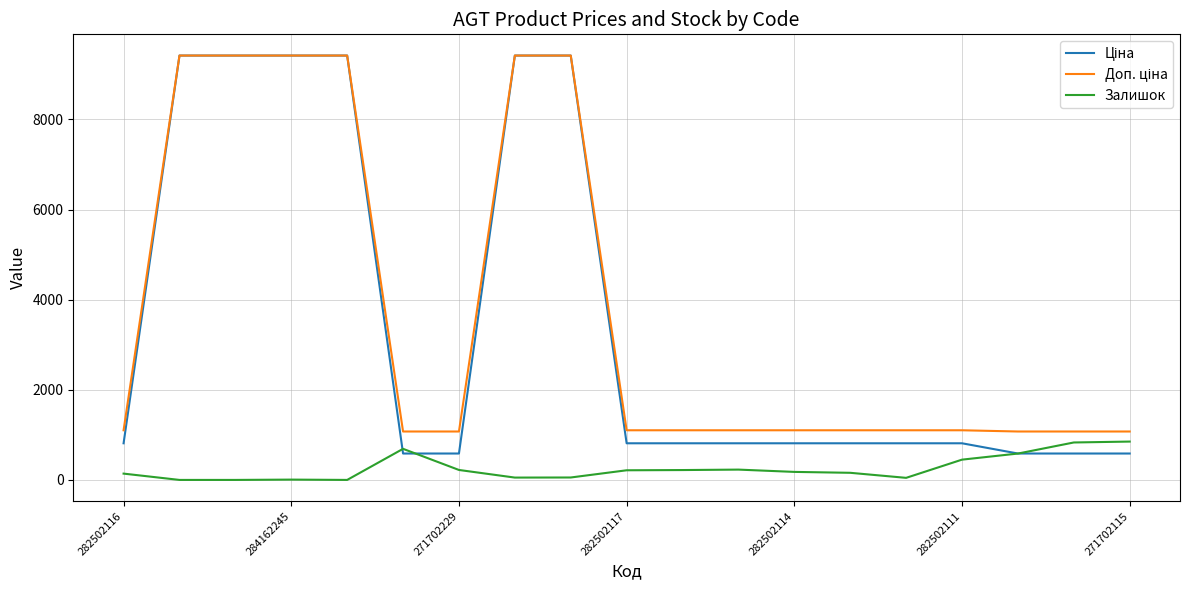

Where is Залишок nearest to the value 425?

282502111